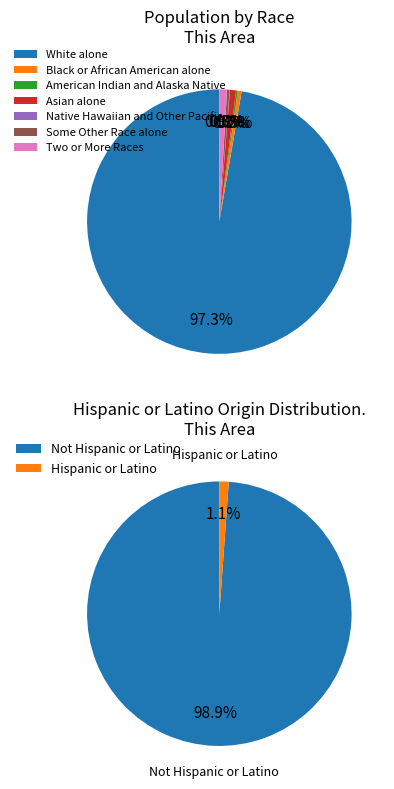

Is it true that Some Other Race alone is 8% of the pie?

False